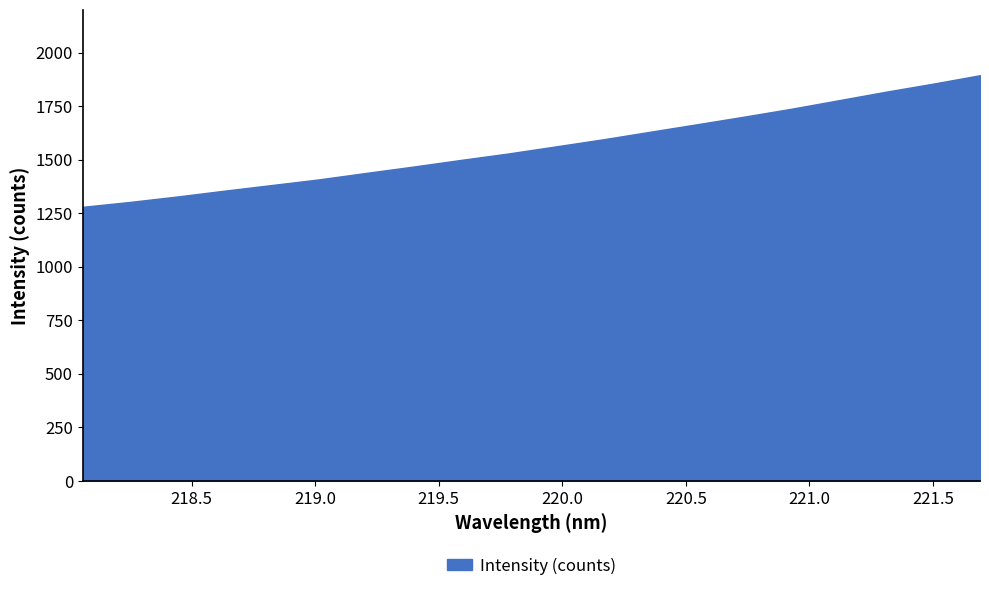

What is the greatest value displayed?

1894.6